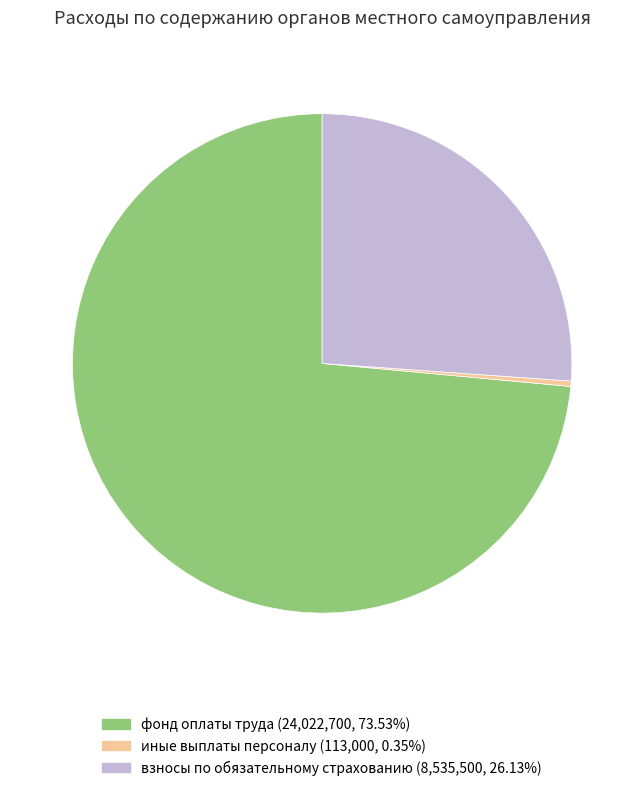

Which category accounts for the majority?

фонд оплаты труда